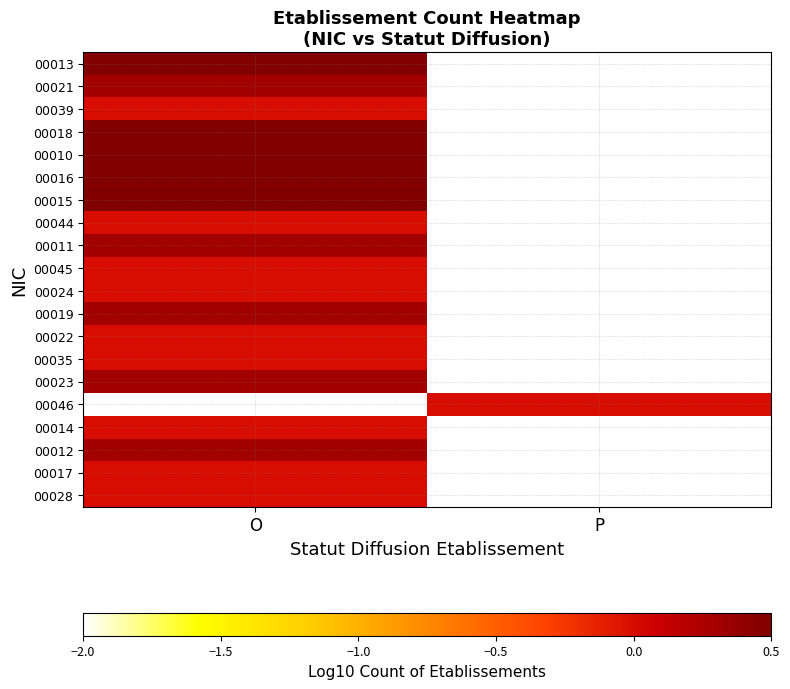

What is the difference between the highest and lowest values at O?

2.6